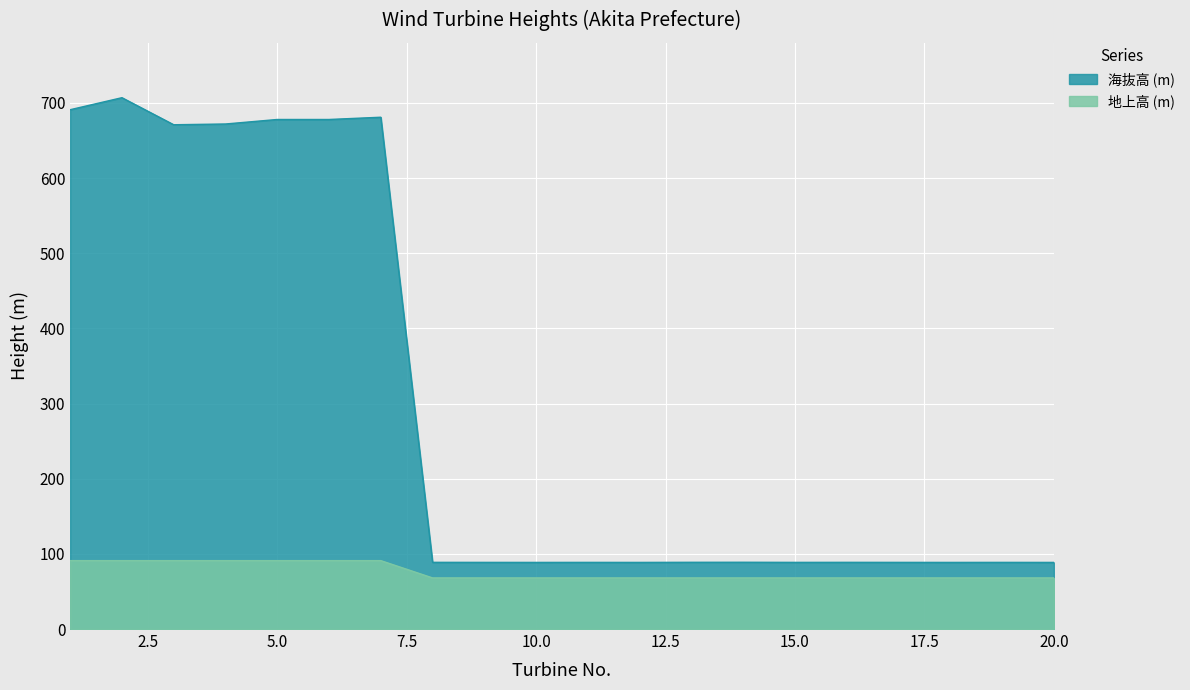

What are all the series names shown in the legend?

海抜高 (m), 地上高 (m)